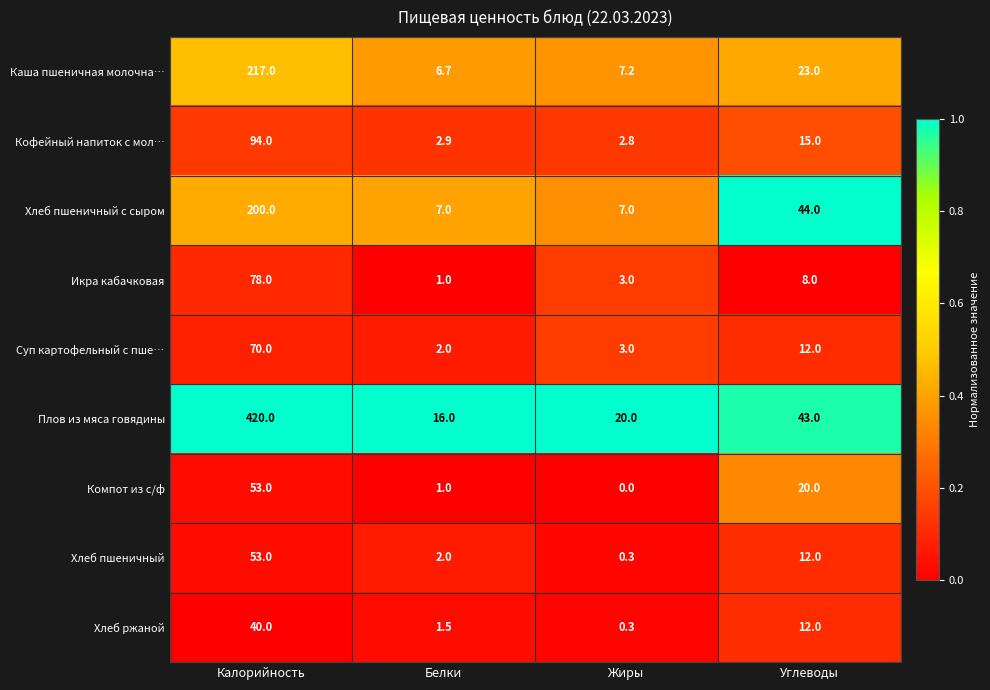

At how many categories does at least one series exceed 0?

4